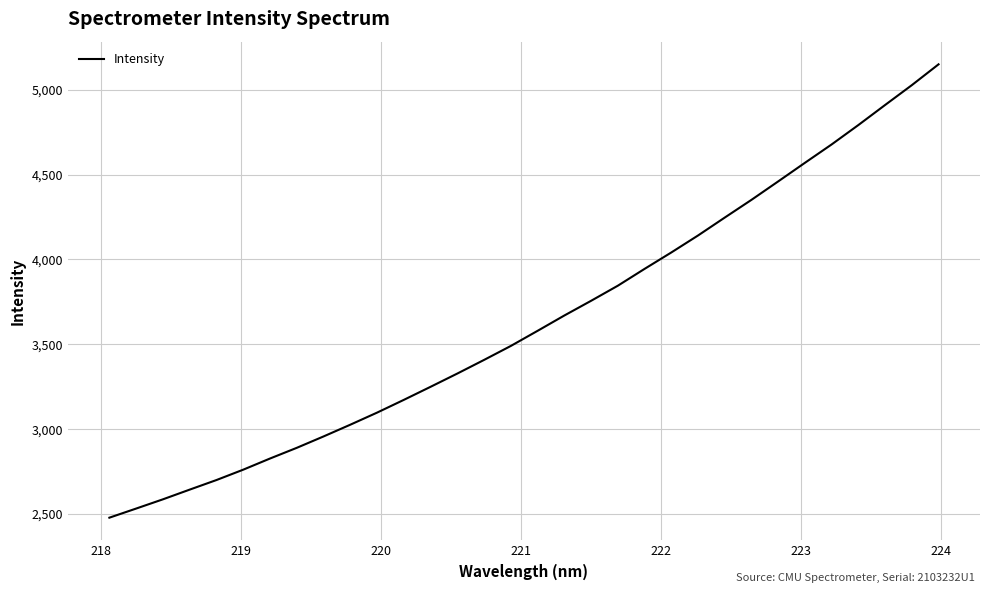

What is the difference between the maximum and minimum values?

2670.7